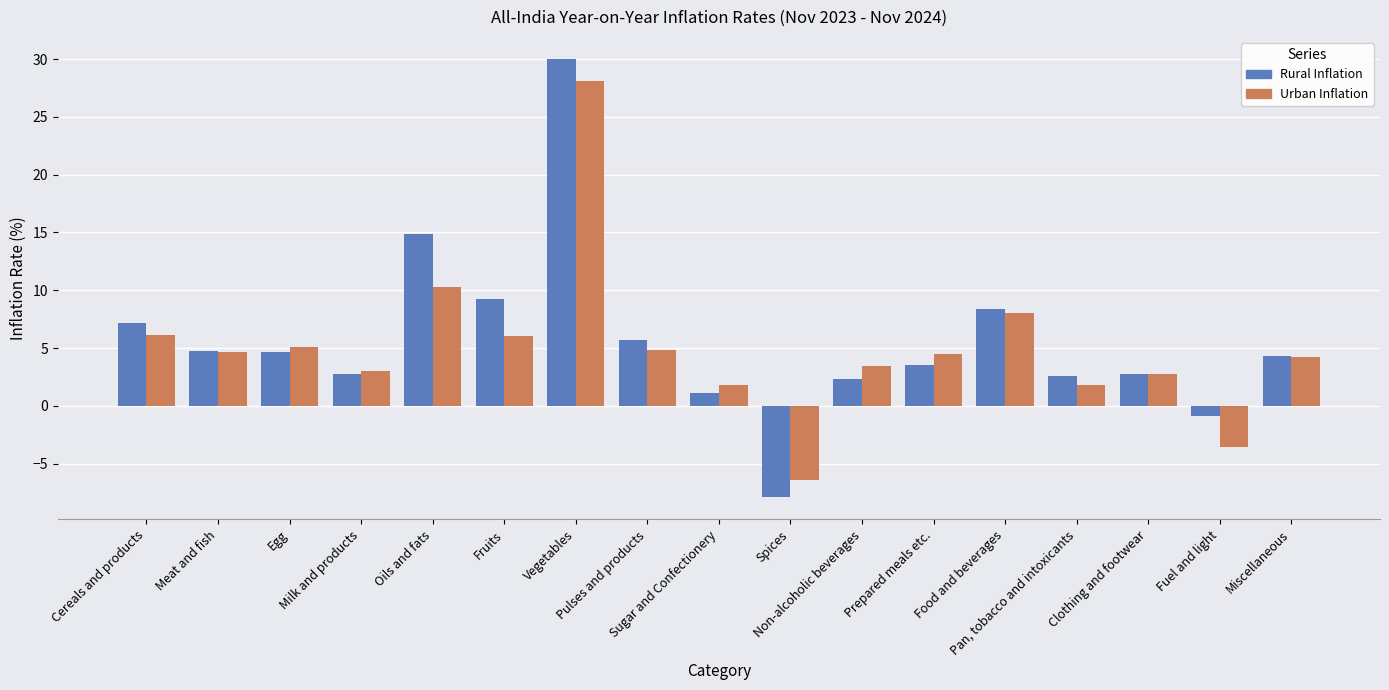

Which series has the widest spread of values?

Rural Inflation